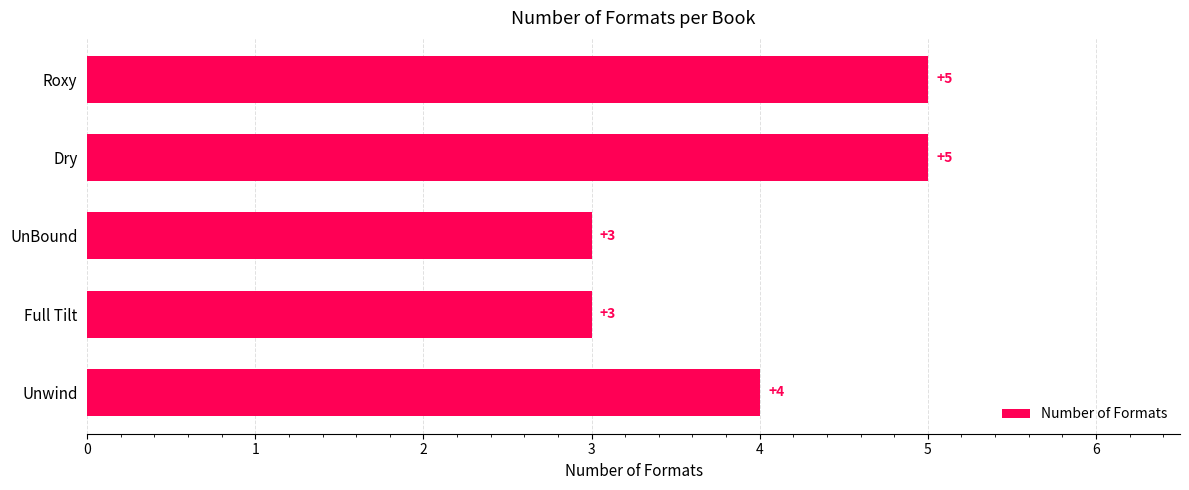

At which label is the value closest to 4?

Unwind